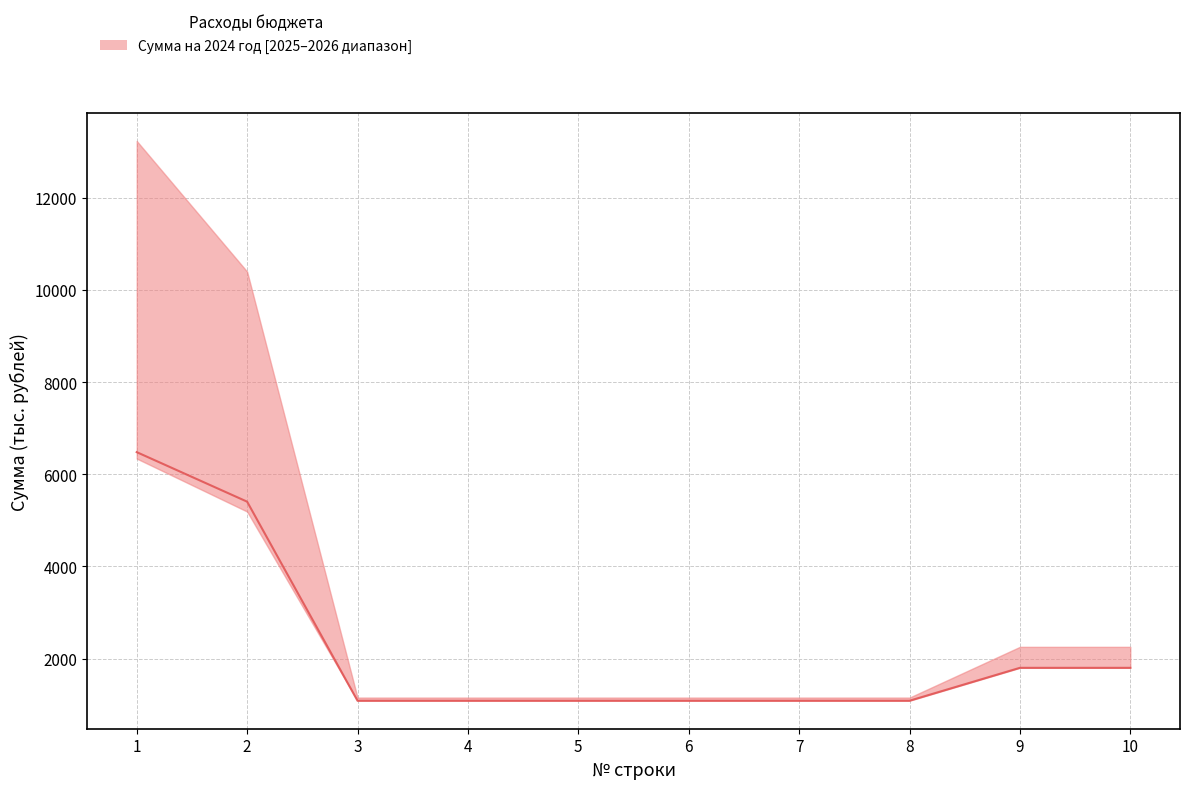

What is the minimum value shown in the chart?

1085.0